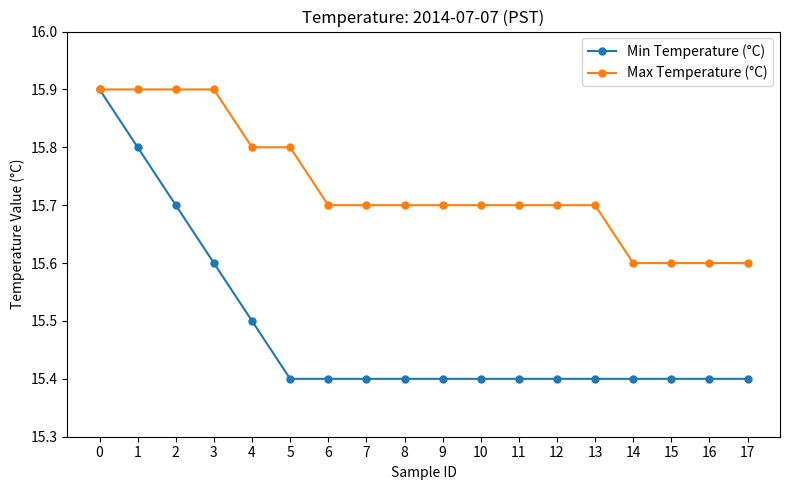

What value does the Min Temperature (°C) series have at 10?

15.4